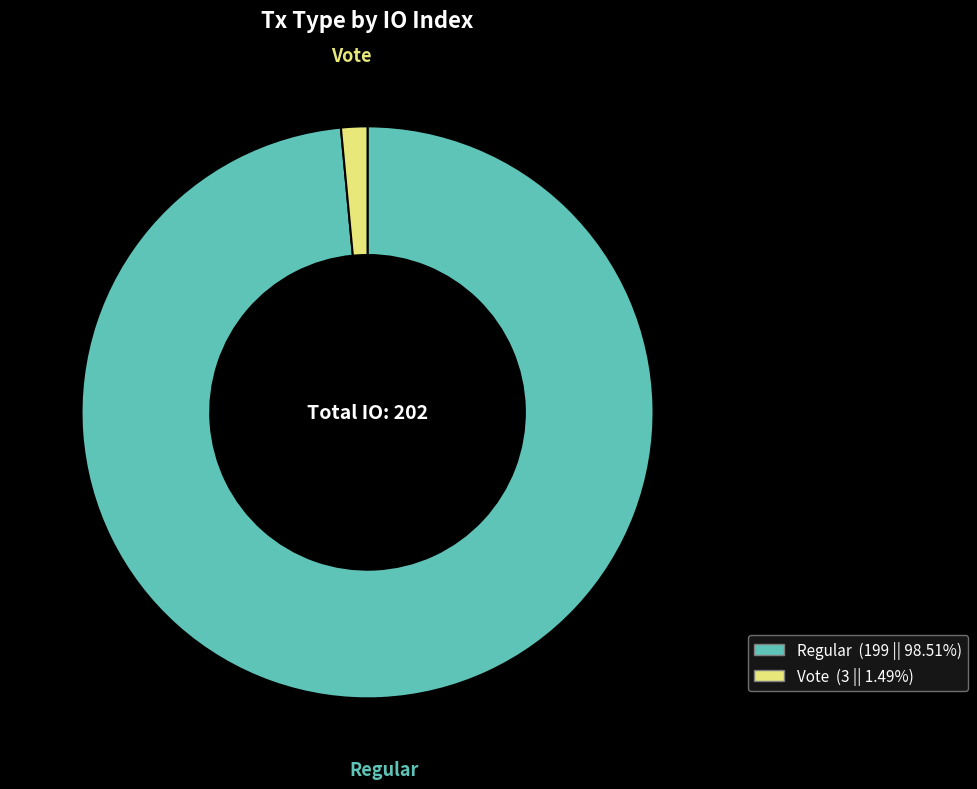

Which category has the biggest portion of the pie?

Regular